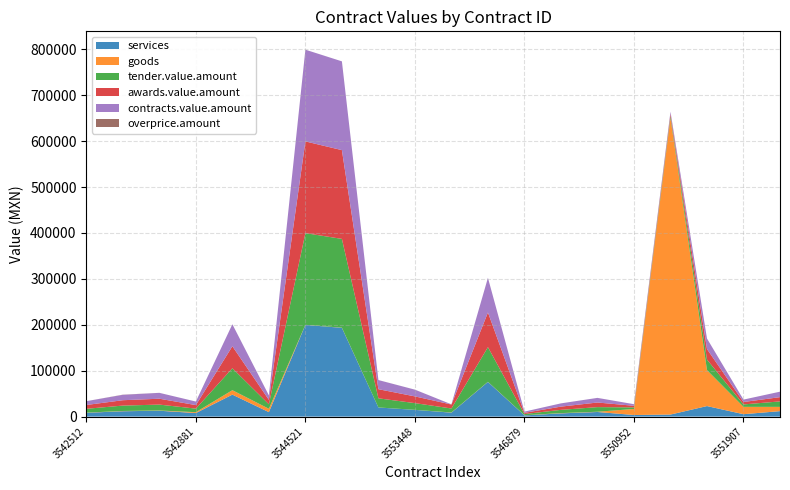

Reading left to right, extract all data points from this chart.

services: 3542512=8306.0	3542513=11717.4	3542719=12797.9	3542881=7715.4	3543068=47875.0	3543069=9735.6	3544521=199782.0	3544520=193381.0	3545088=19877.0	3553448=14650.0	3553445=8645.0	3546880=75513.0	3546879=2649.0	3550378=7059.7	3550762=10045.2	3550952=3468.0	3549477=4476.0	3549476=22948.0	3551907=5258.0	3531455=11903.0
goods: 3542512=376.3	3542513=562.5	3542719=562.5	3542881=1926.3	3543068=9647.0	3543069=7331.0	3544521=120.0	3544520=334.0	3545088=74.0	3553448=74.0	3553445=383.5	3546880=289.9	3546879=289.9	3550378=570.0	3550762=570.0	3550952=13159.2	3549477=646215.0	3549476=78288.0	3551907=16019.0	3531455=9297.0
tender.value.amount: 3542512=8306.0	3542513=11717.4	3542719=12797.9	3542881=7715.4	3543068=47875.0	3543069=9735.6	3544521=199782.0	3544520=193381.0	3545088=19877.0	3553448=14650.0	3553445=8645.0	3546880=75513.0	3546879=2649.0	3550378=7059.7	3550762=10045.2	3550952=3468.0	3549477=4476.0	3549476=22948.0	3551907=5258.0	3531455=11903.0
awards.value.amount: 3542512=8306.0	3542513=11717.4	3542719=12797.9	3542881=7715.4	3543068=47875.0	3543069=9735.6	3544521=199782.0	3544520=193381.0	3545088=19877.0	3553448=14650.0	3553445=8645.0	3546880=75513.0	3546879=2649.0	3550378=7059.7	3550762=10045.2	3550952=3468.0	3549477=4476.0	3549476=22948.0	3551907=5258.0	3531455=9297.0
contracts.value.amount: 3542512=8306.0	3542513=11717.4	3542719=12797.9	3542881=7715.4	3543068=47875.0	3543069=9735.6	3544521=199782.0	3544520=193381.0	3545088=19877.0	3553448=14650.0	3553445=376.3	3546880=75513.0	3546879=2649.0	3550378=7059.7	3550762=10045.2	3550952=3468.0	3549477=4476.0	3549476=22948.0	3551907=5258.0	3531455=11903.0
overprice.amount: 3542512=9.2	3542513=343.1	3542719=24.6	3542881=31.2	3543068=5.7	3543069=2.3	3544521=17.2	3544520=2.9	3545088=40.5	3553448=66.6	3553445=18.4	3546880=0.2	3546879=2.0	3550378=12.9	3550762=40.0	3550952=0.0	3549477=0.0	3549476=0.0	3551907=0.0	3531455=0.0